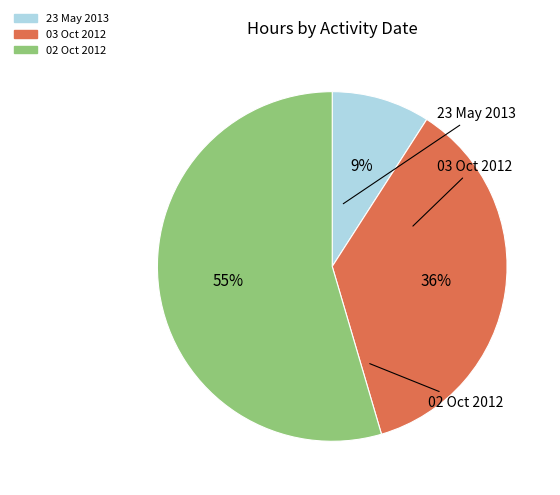

Between 02 Oct 2012 and 03 Oct 2012, which is larger?

02 Oct 2012